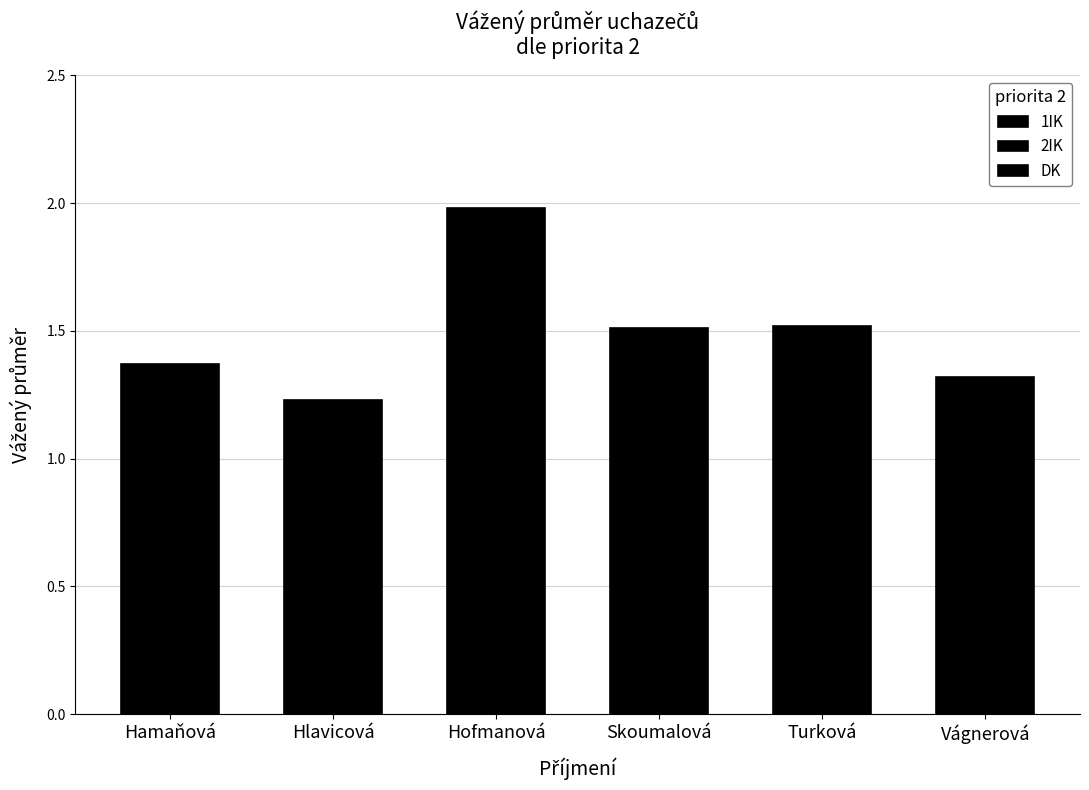

Rank the categories by value from lowest to highest.

Hlavicová, Vágnerová, Hamaňová, Skoumalová, Turková, Hofmanová